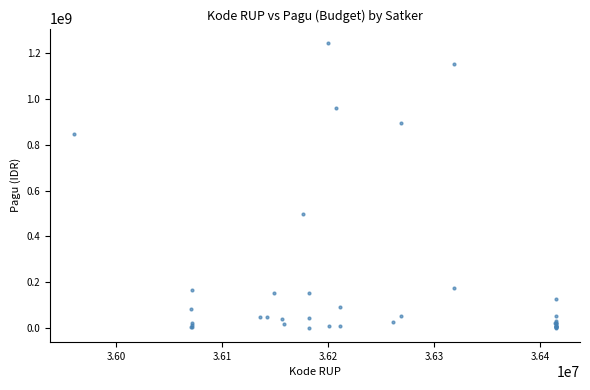

What Y value in the scatter plot is closest to 622840000?

499932000